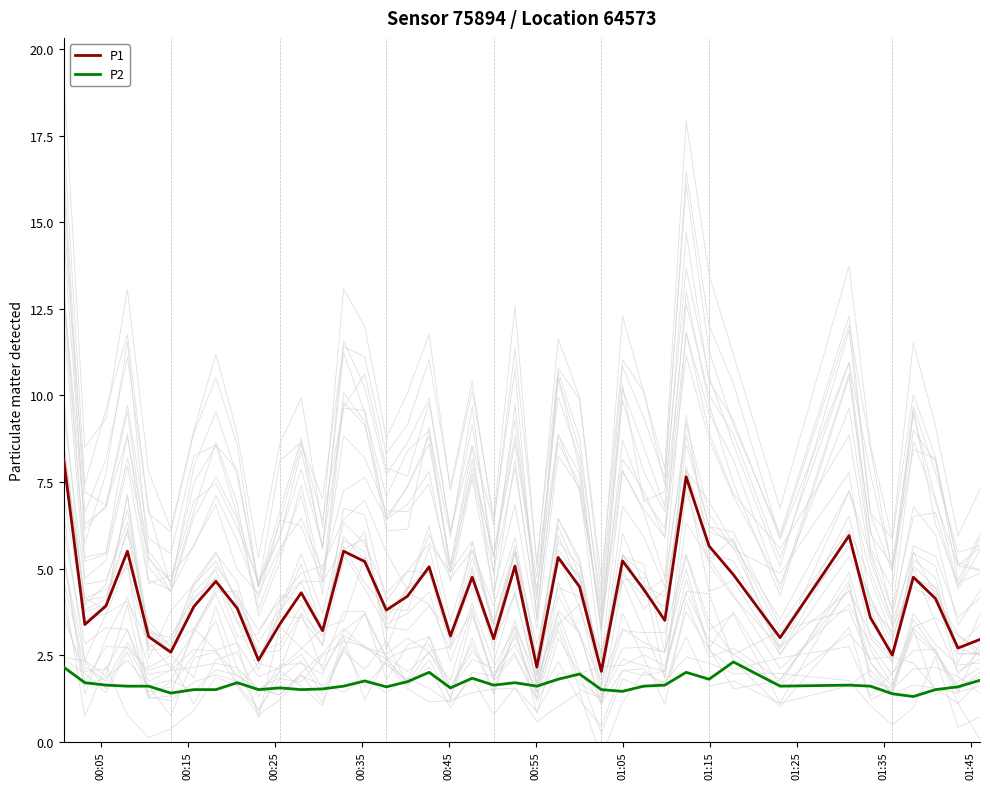

What is the highest value of the P1 series?

8.2